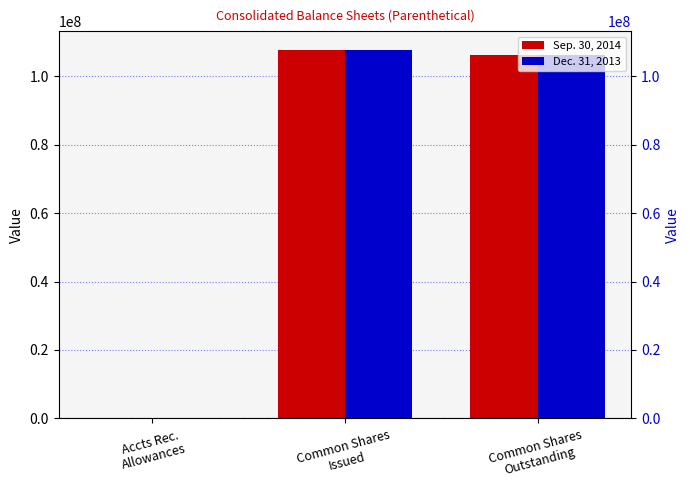

True or false: Sep. 30, 2014 has a value of 3380 at Accts Rec.
Allowances.

True